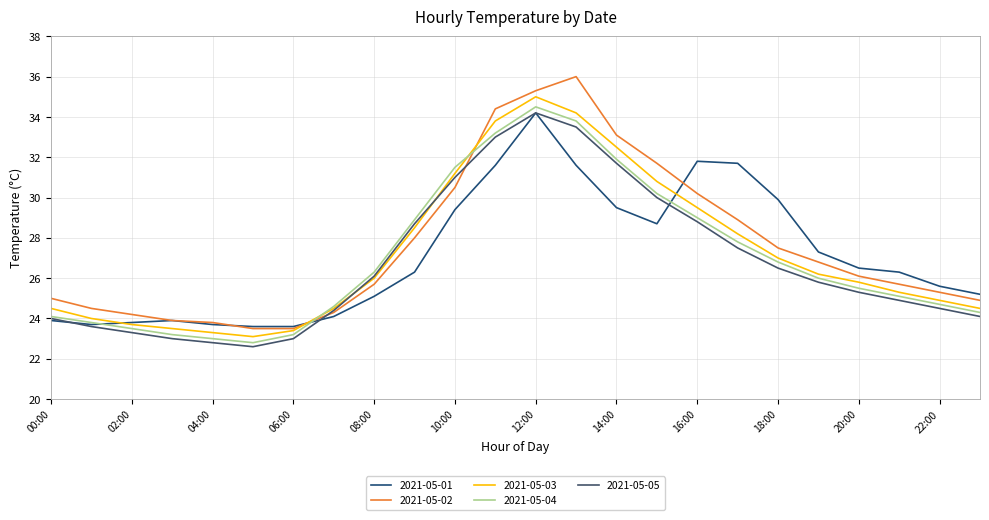

What is the difference between the second highest and minimum values in the 2021-05-04 series?

11.0